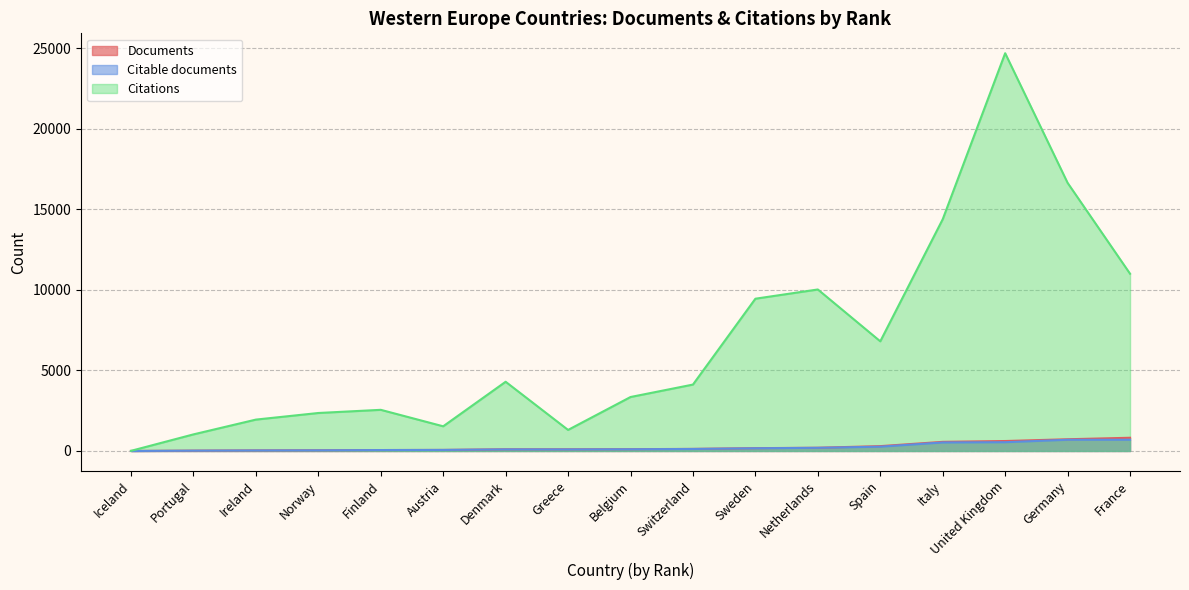

Is it true that Citable documents equals 20 at Portugal?

True